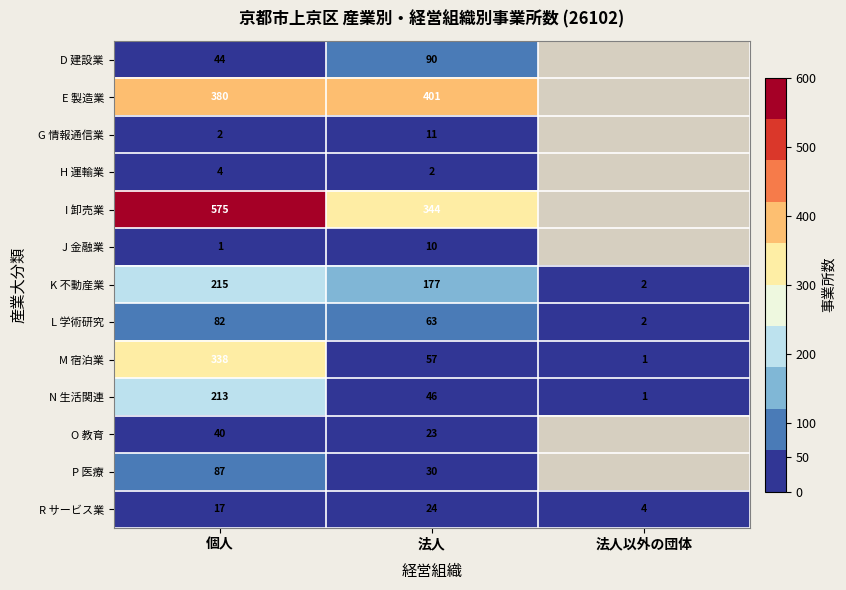

At which category does the chart reach its minimum across all series?

法人以外の団体